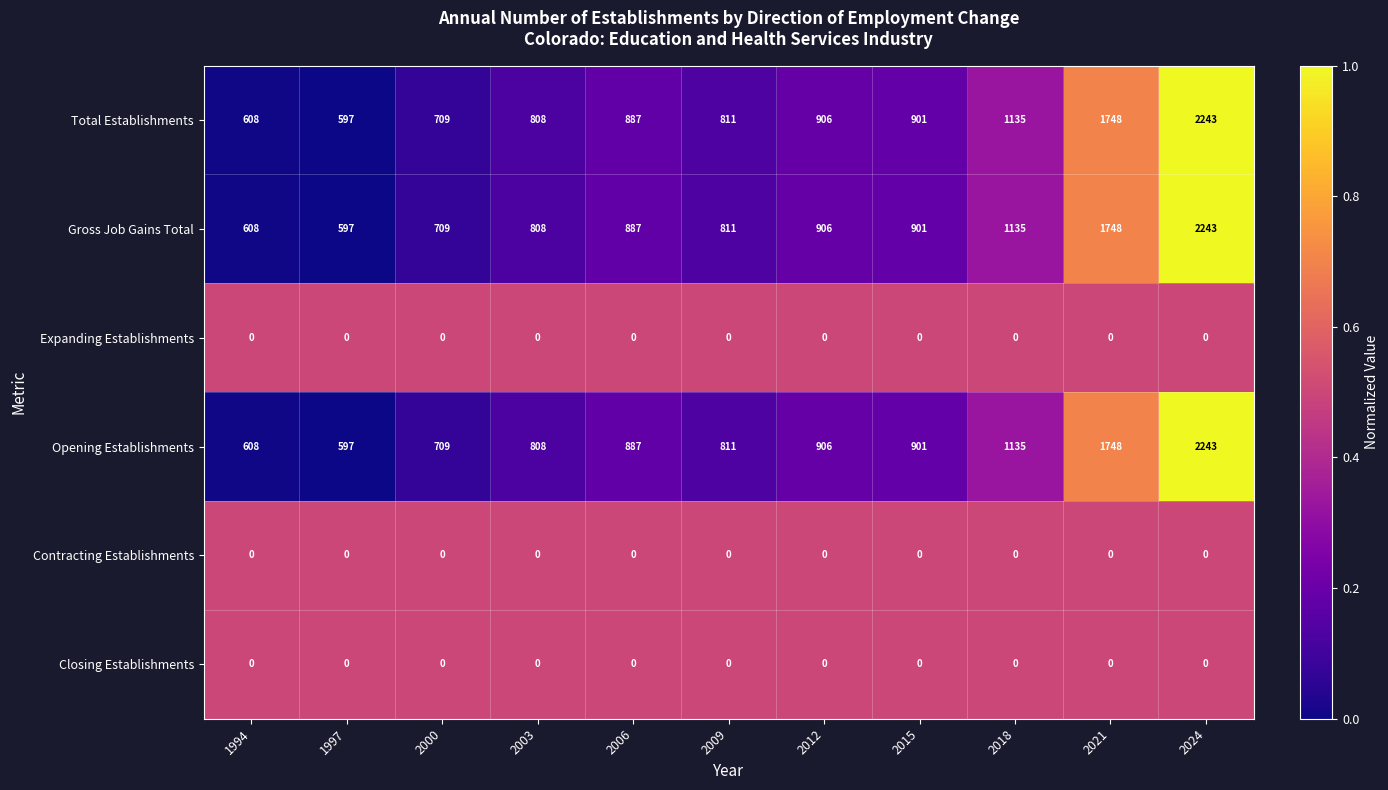

What is the maximum value for Opening Establishments?

2243